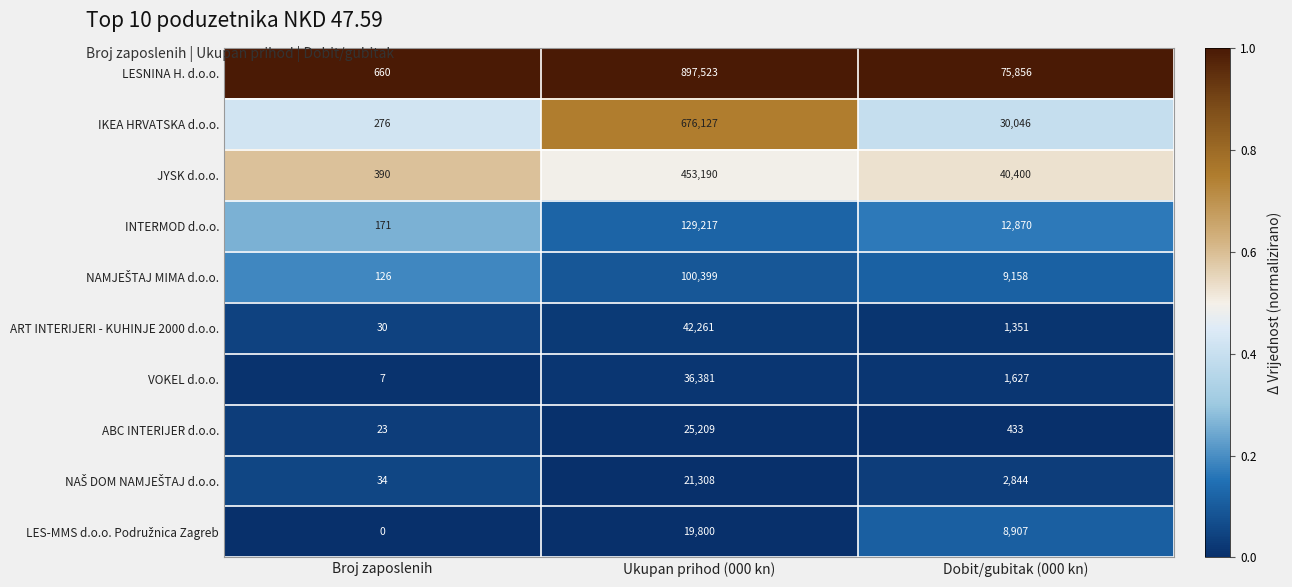

Where is ABC INTERIJER d.o.o. nearest to the value 12616?

Dobit/gubitak (000 kn)